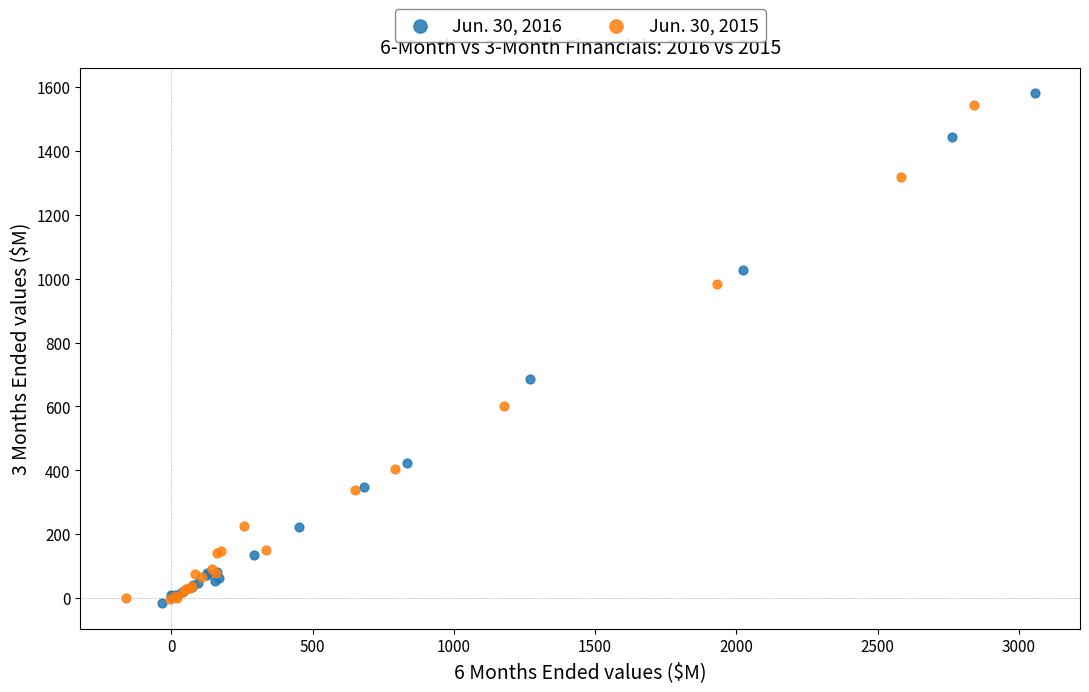

What are all the series names shown in the legend?

Jun. 30, 2016, Jun. 30, 2015